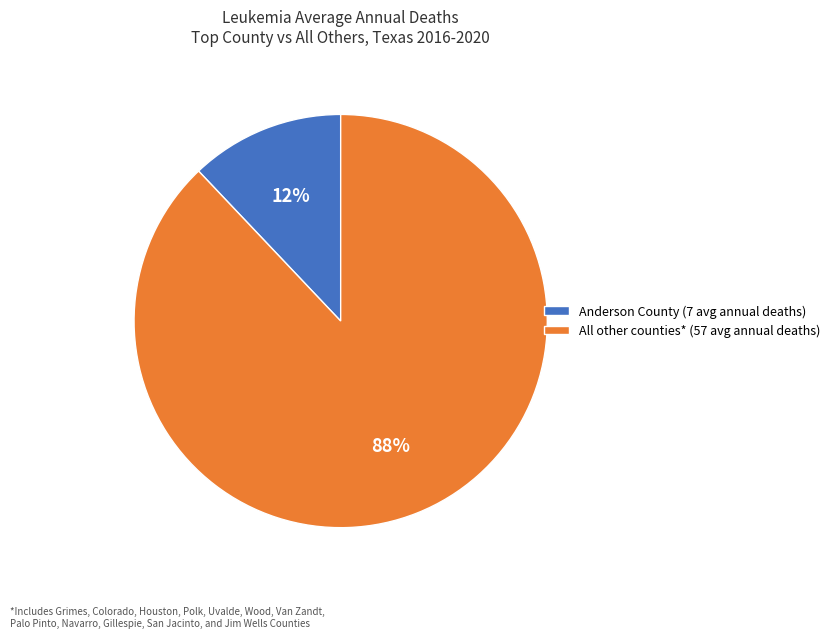

To the nearest percent, what percentage of the pie is Anderson County (7 avg annual deaths)?

12%